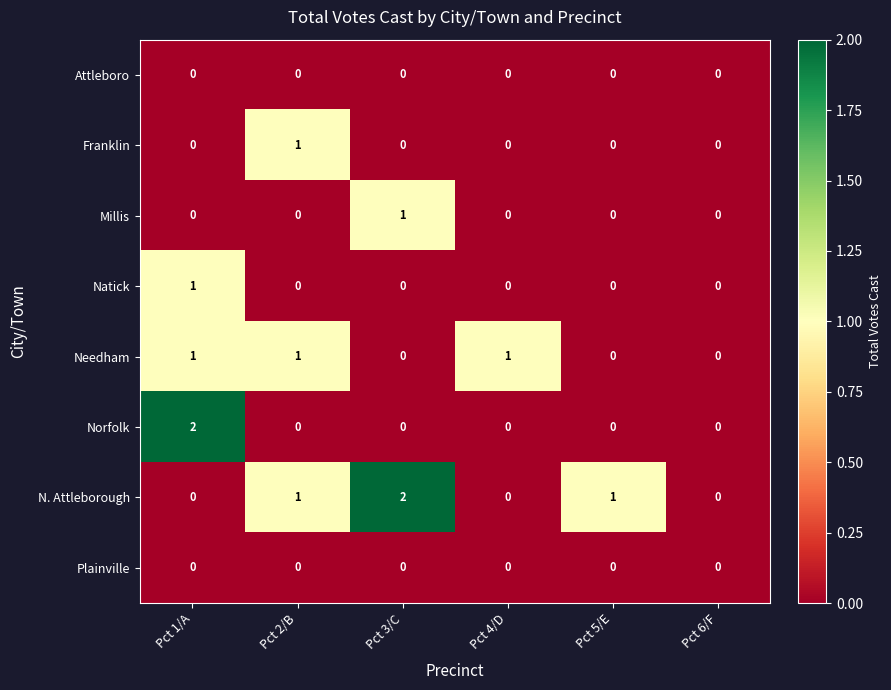

Which series changed the most between Pct 1/A and Pct 4/D?

Norfolk